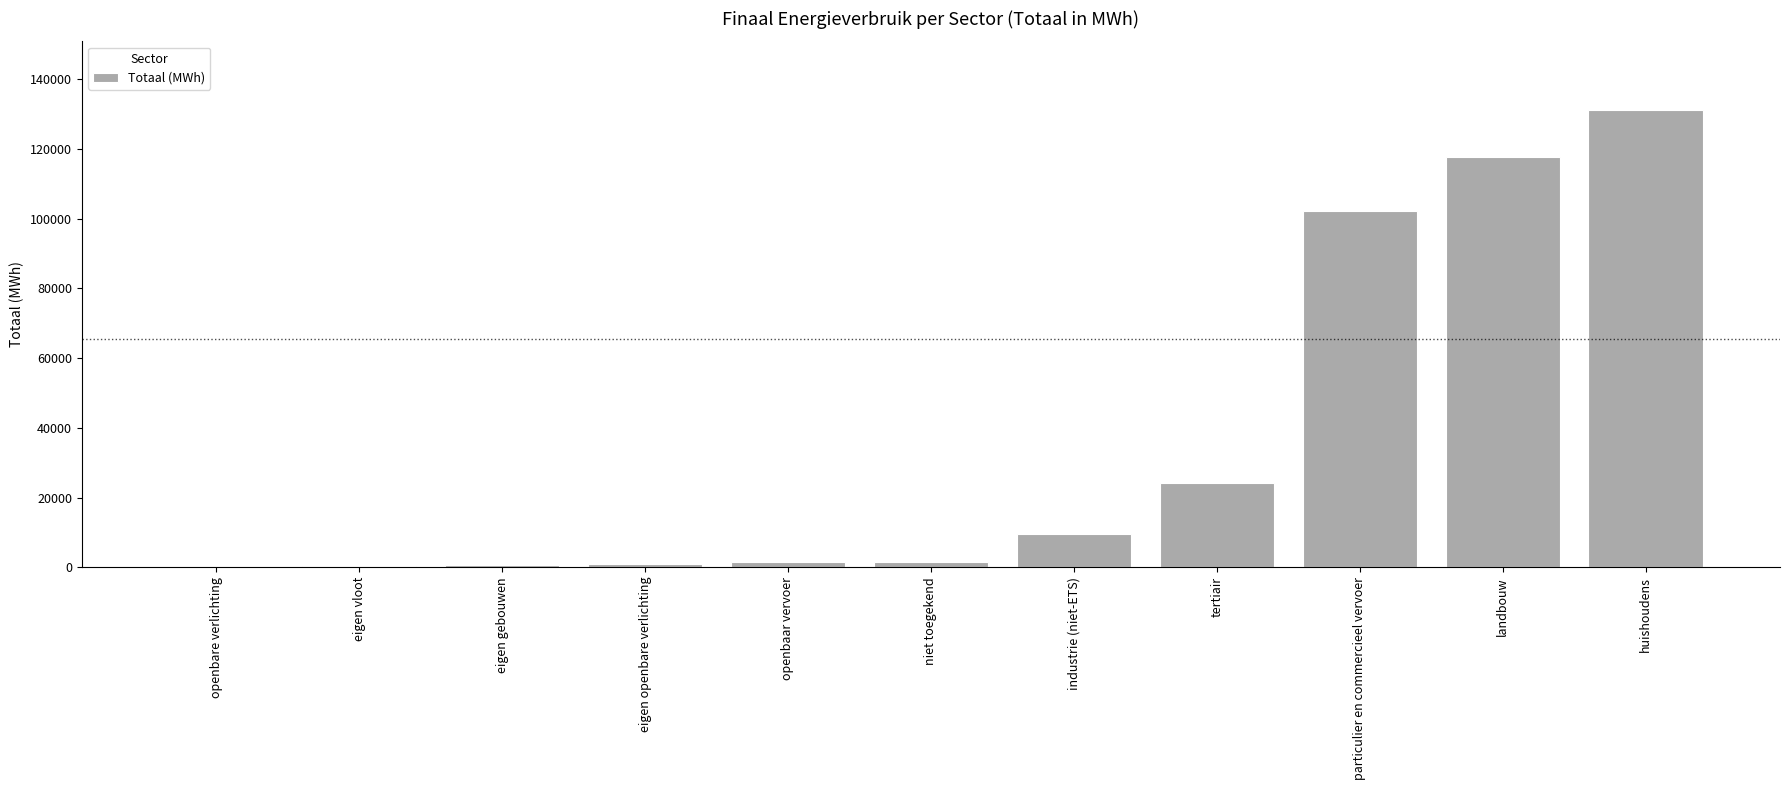

What is the sum of all values?

390123.5